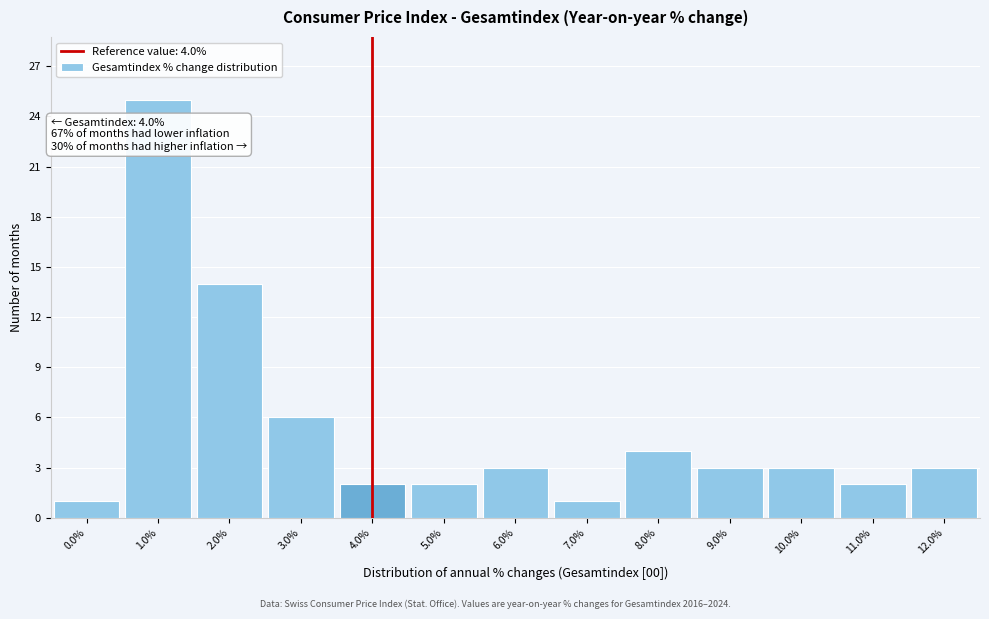

Over which range of the x-axis is the bar tallest?

0.5 to 1.5